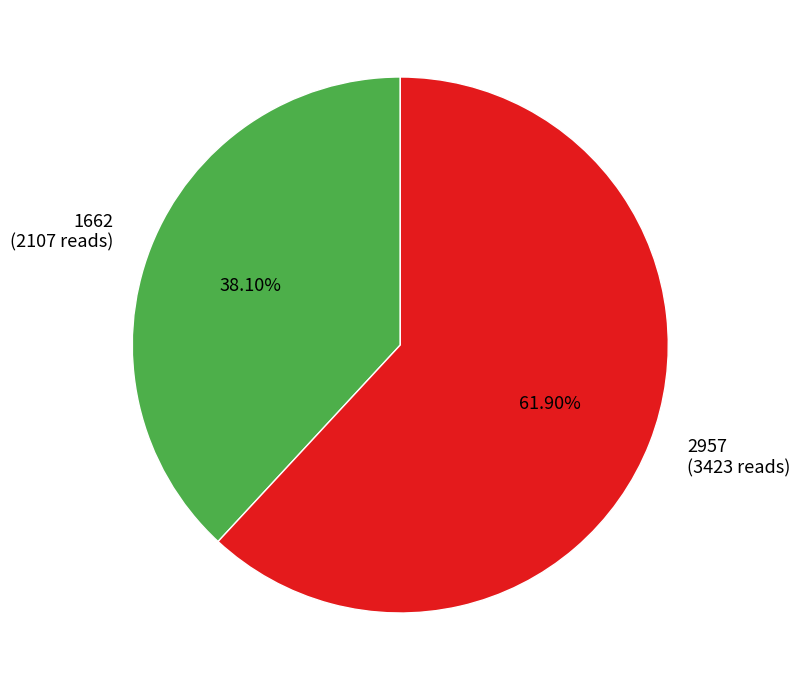

The 2957 slice represents 62% of the pie. True or false?

True